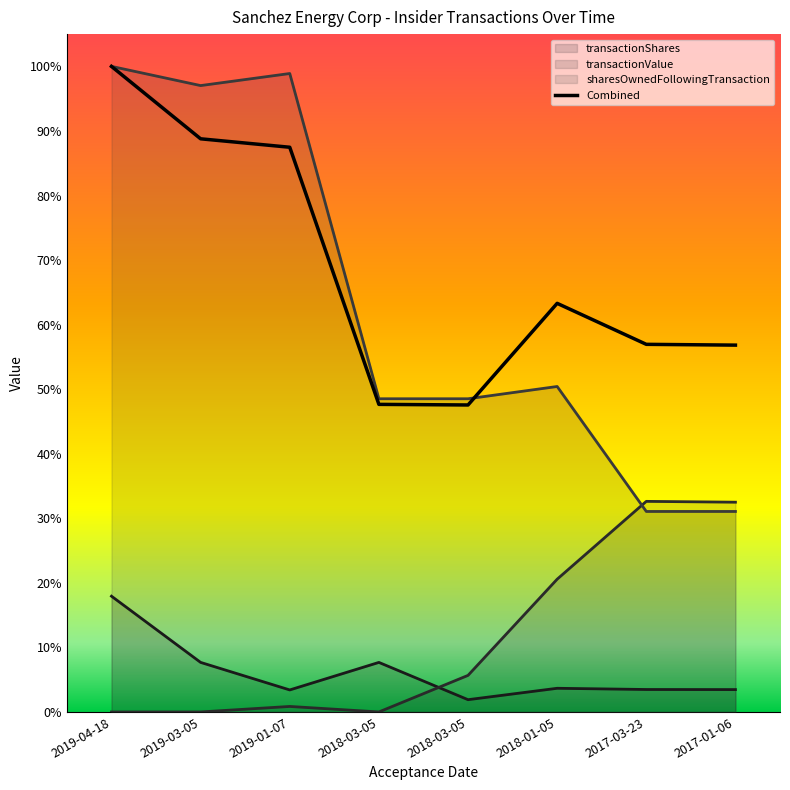

Is it true that transactionShares equals 0.0 at 2017-01-06?

False